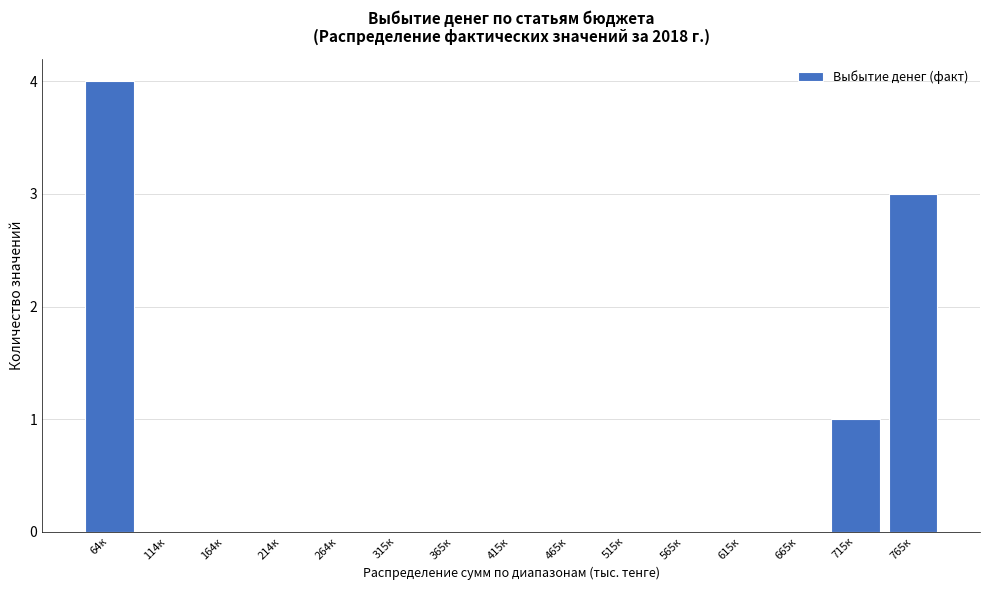

Reading left to right, transcribe all the data shown in this chart.

64к=4	114к=0	164к=0	214к=0	264к=0	315к=0	365к=0	415к=0	465к=0	515к=0	565к=0	615к=0	665к=0	715к=1	765к=3